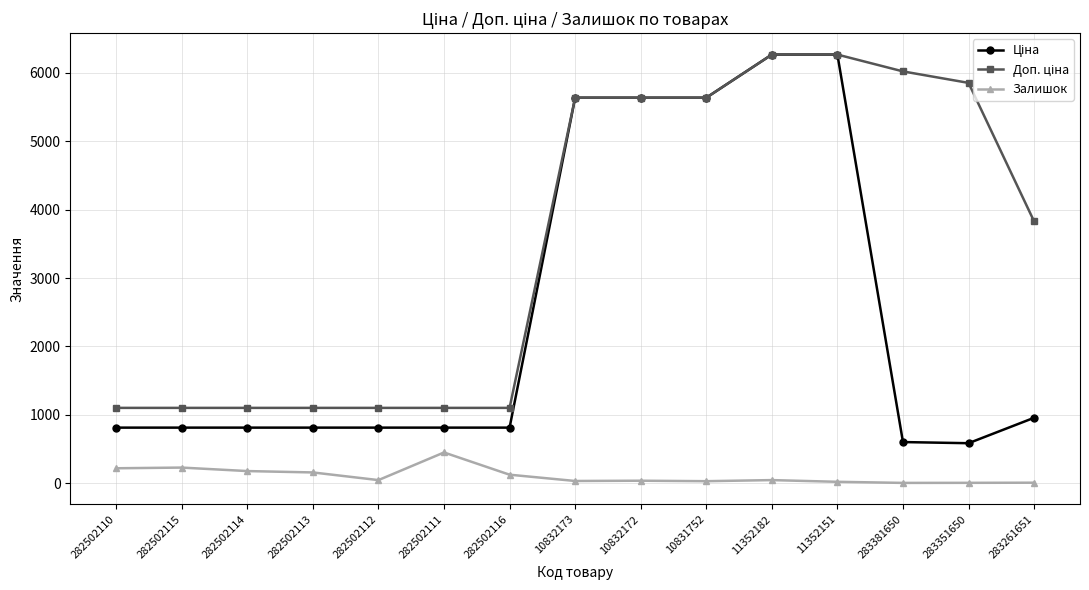

At how many categories does at least one series exceed 5254?

7